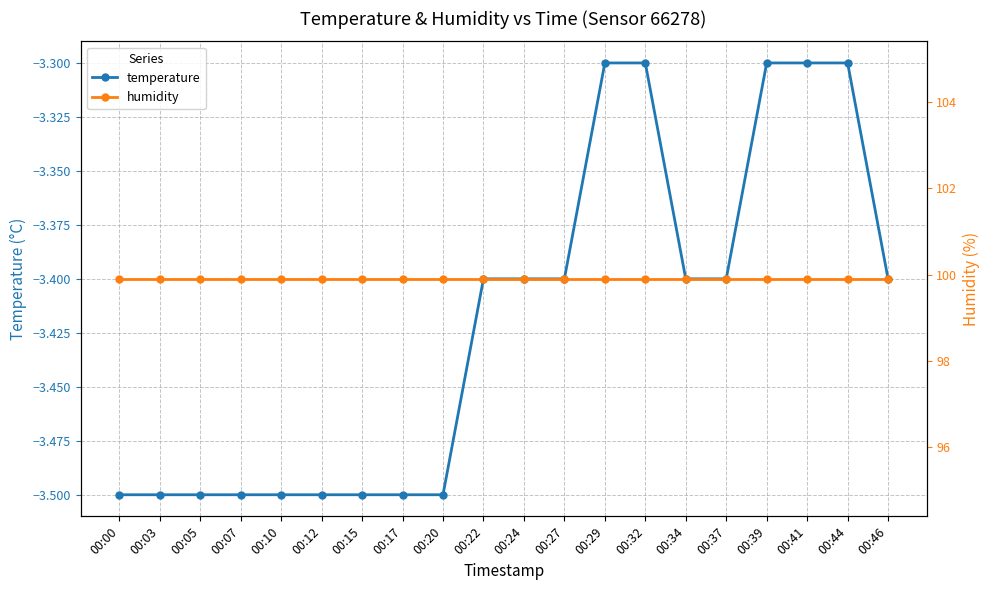

Read the temperature value at 00:44.

-3.3